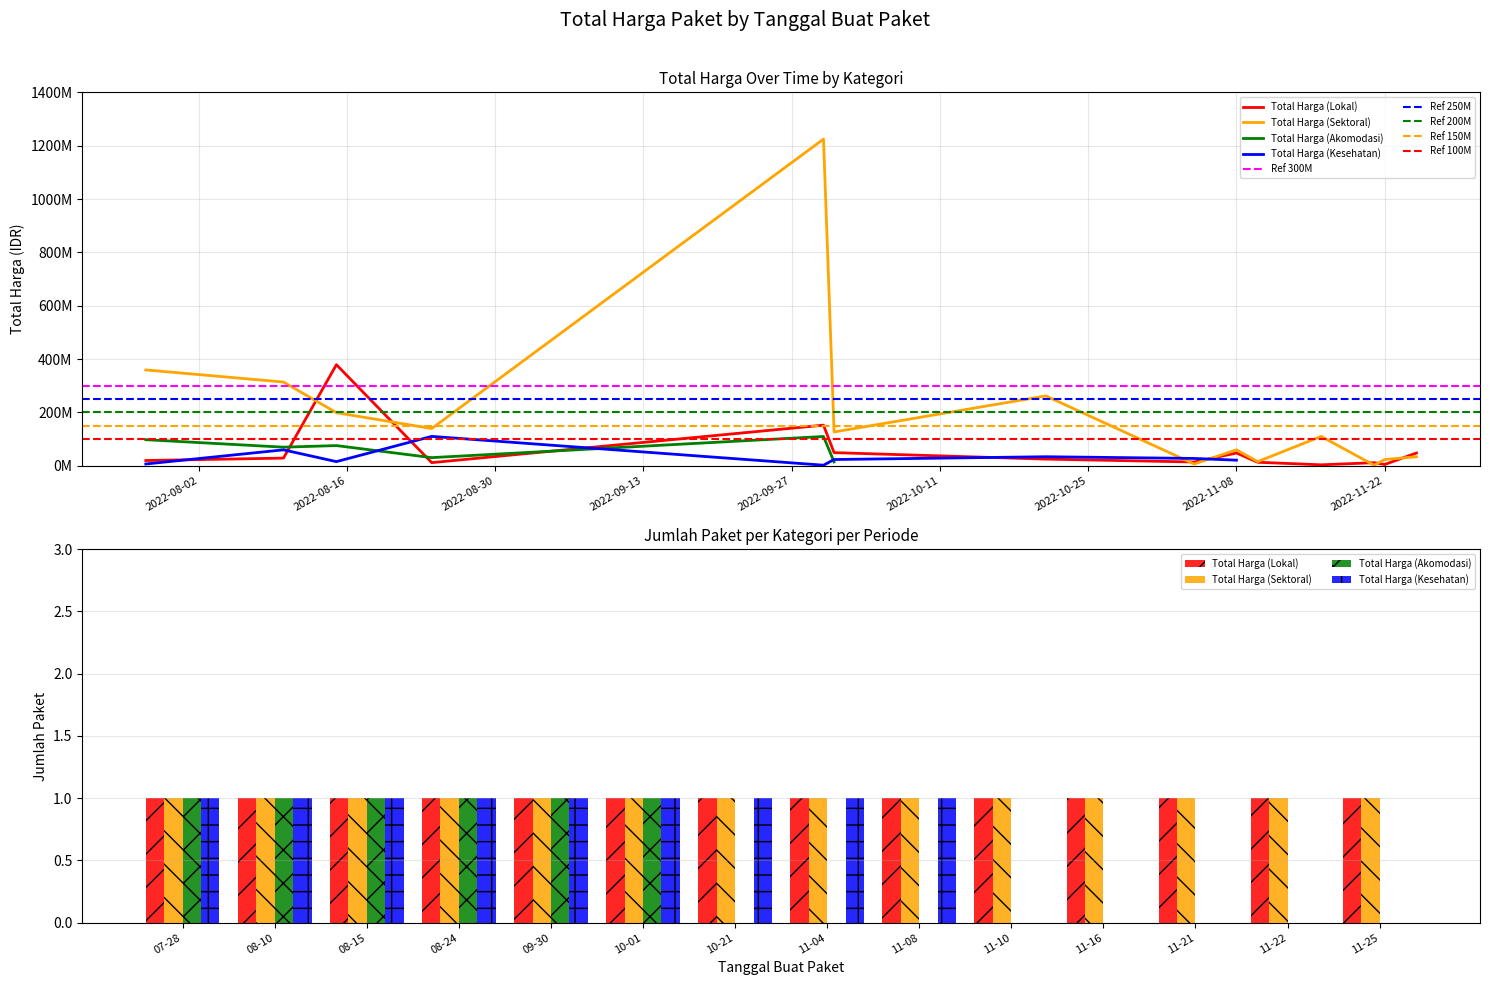

What is the approximate value of Total Harga (Sektoral) at 2022-11-21?

2395750